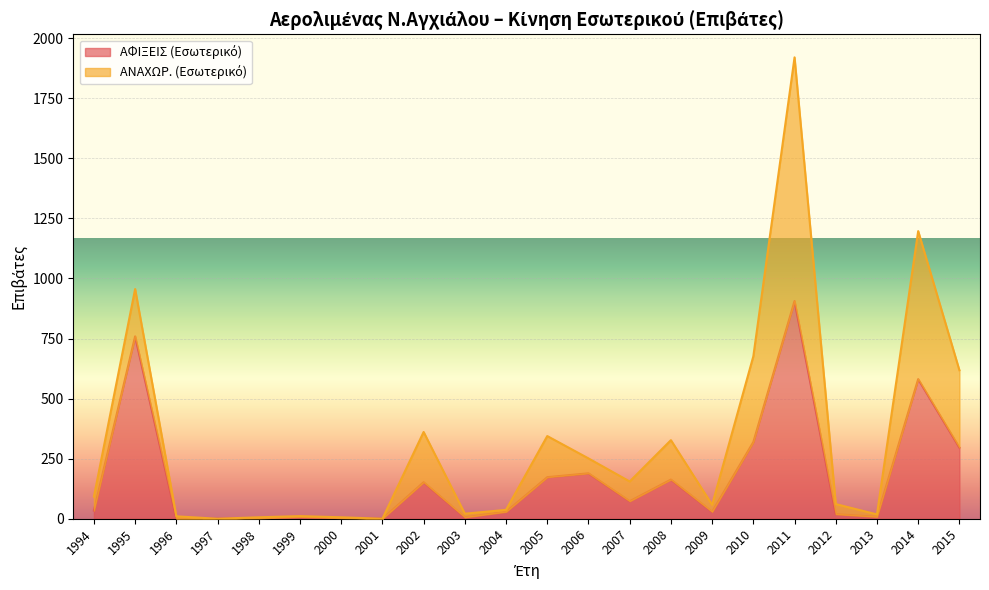

How many lines are shown in the chart?

2